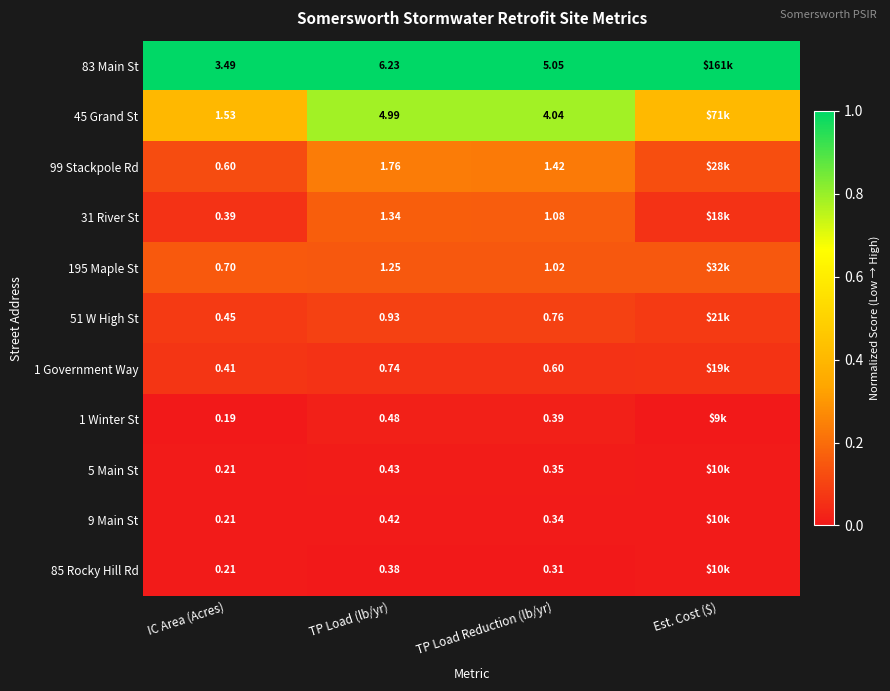

What is the spread (max minus min) of values at Est. Cost ($)?

1.0